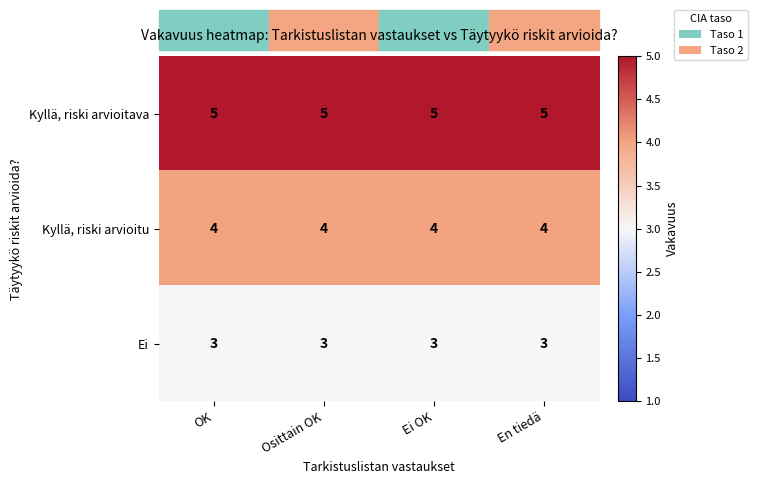

What value does the Kyllä, riski arvioitu series have at Ei OK?

4